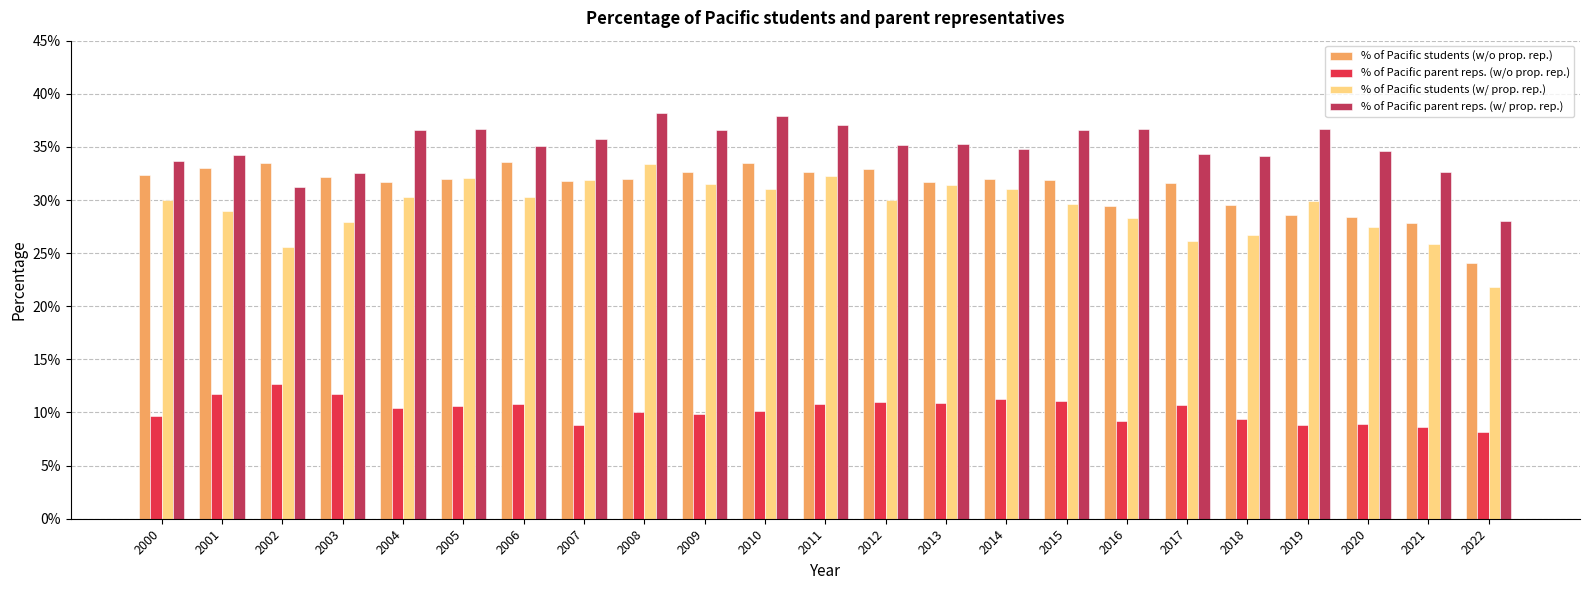

Between 2005 and 2021, which series saw the biggest shift?

% of Pacific students (w/ prop. rep.)